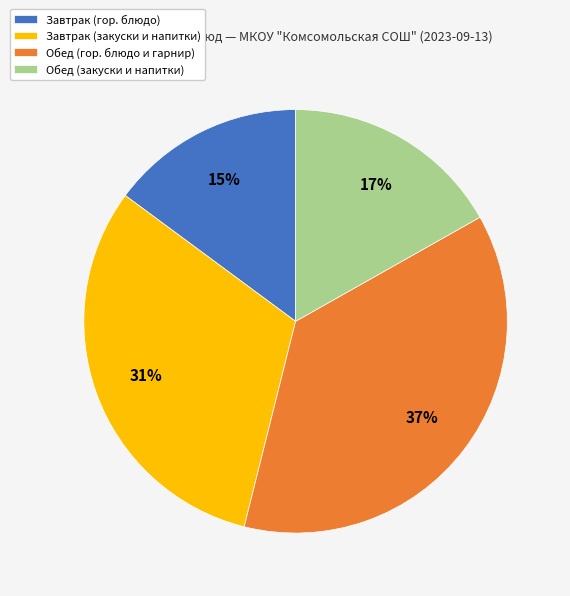

True or false: Завтрак (гор. блюдо) accounts for 15% of the total.

True